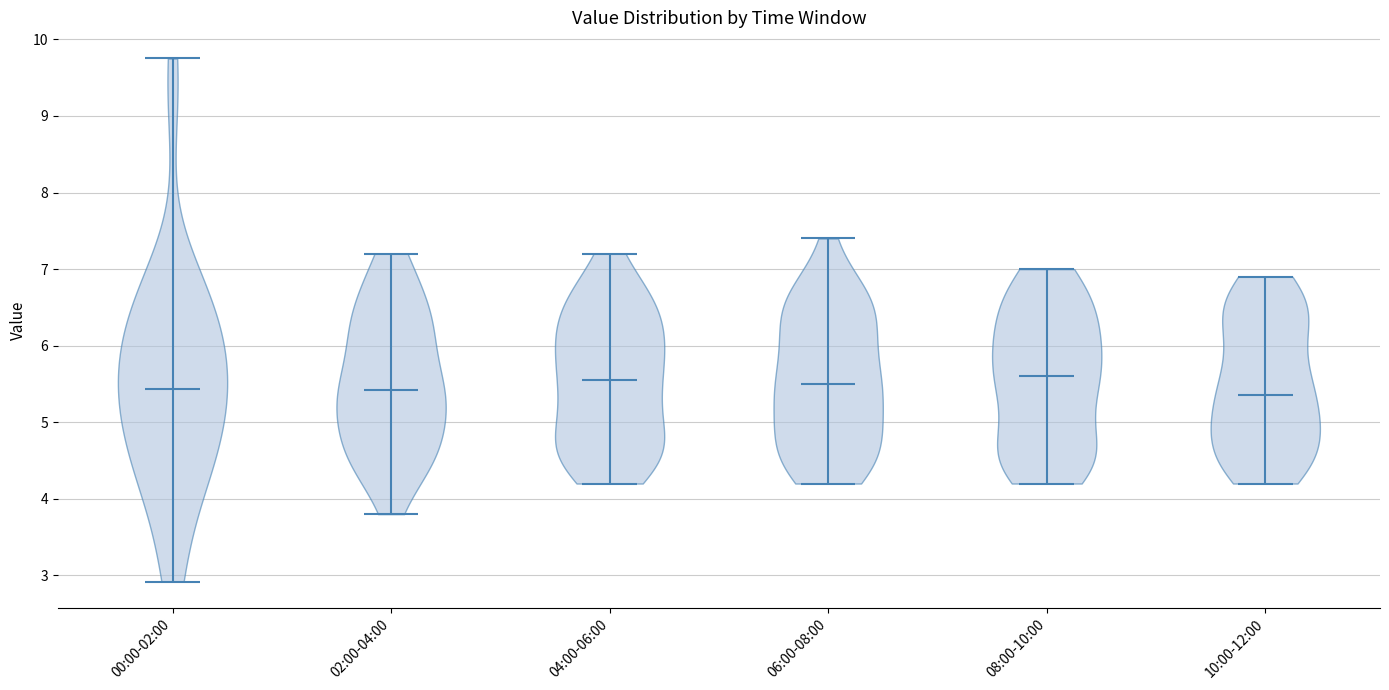

Reading left to right, read every violin against the y-axis: where its median line is, and the lowest and highest points it reaches. The values are not printed on the chart, so give them approximately, as read against the axis.

00:00-02:00: median line 5.4, lowest point 2.9, highest point 9.8
02:00-04:00: median line 5.4, lowest point 3.8, highest point 7.2
04:00-06:00: median line 5.6, lowest point 4.2, highest point 7.2
06:00-08:00: median line 5.5, lowest point 4.2, highest point 7.4
08:00-10:00: median line 5.6, lowest point 4.2, highest point 7.0
10:00-12:00: median line 5.4, lowest point 4.2, highest point 6.9